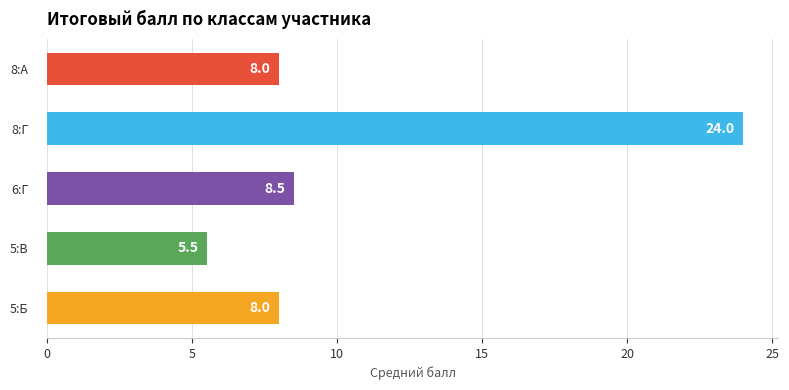

Which label corresponds to the smallest value in the chart?

5:В